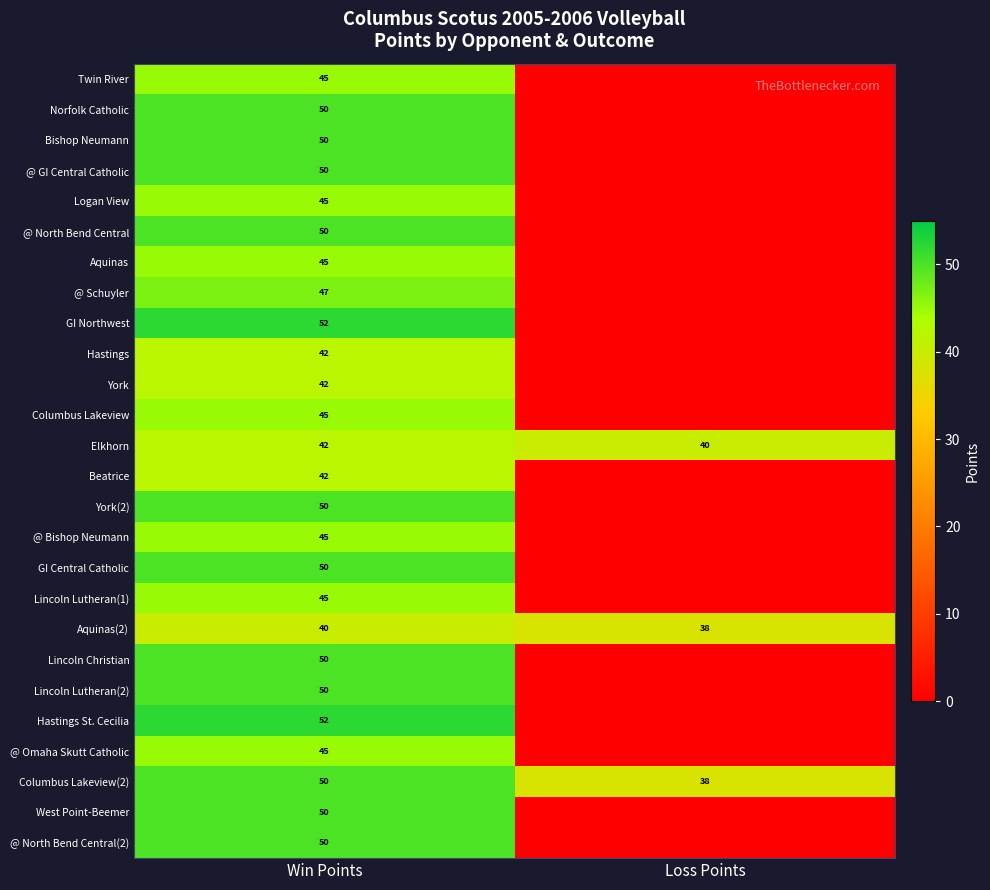

True or false: Twin River has a value of 45 at Win Points.

True